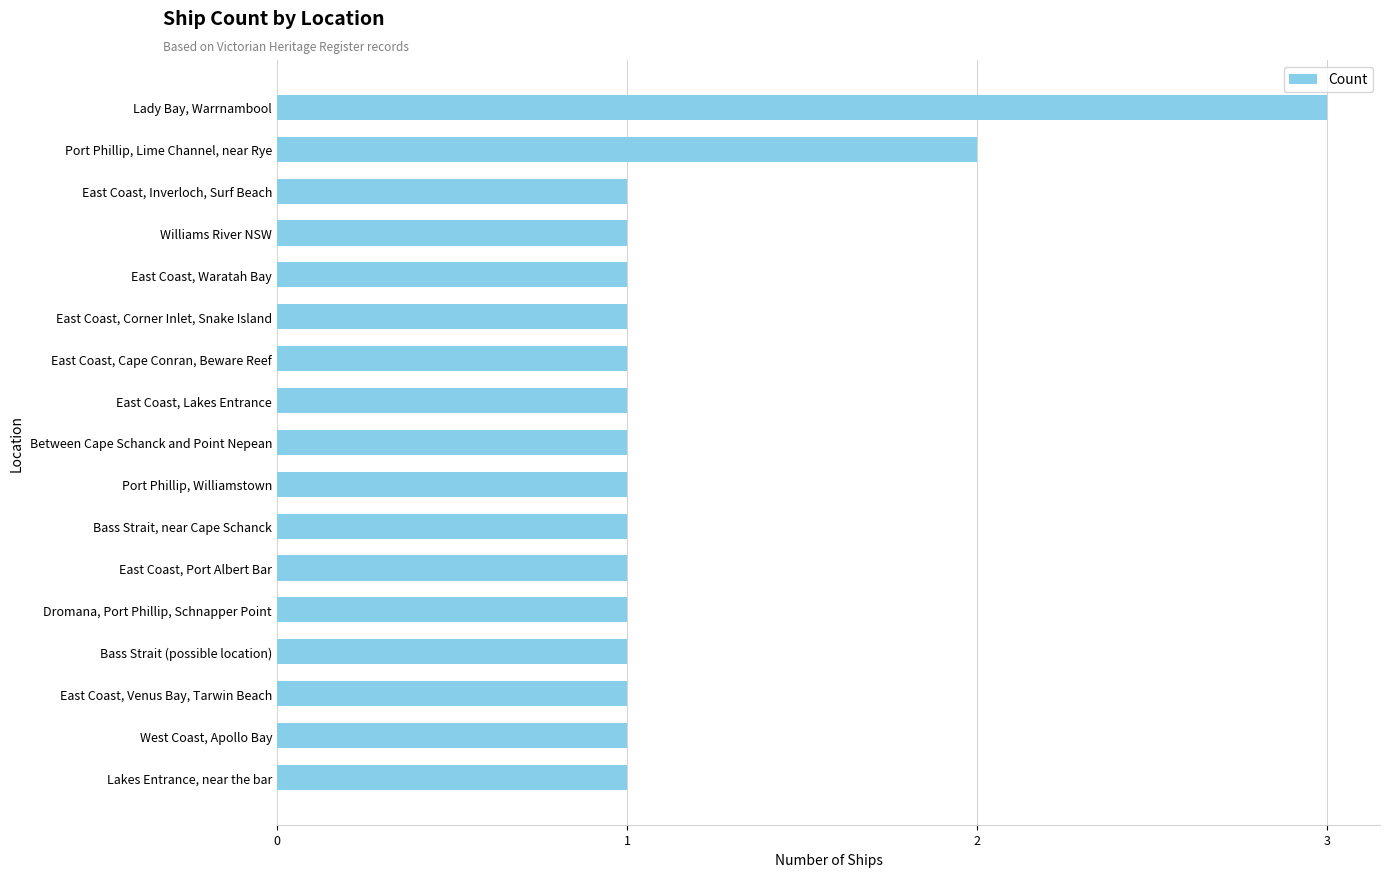

How many values are between 1 and 2?

16